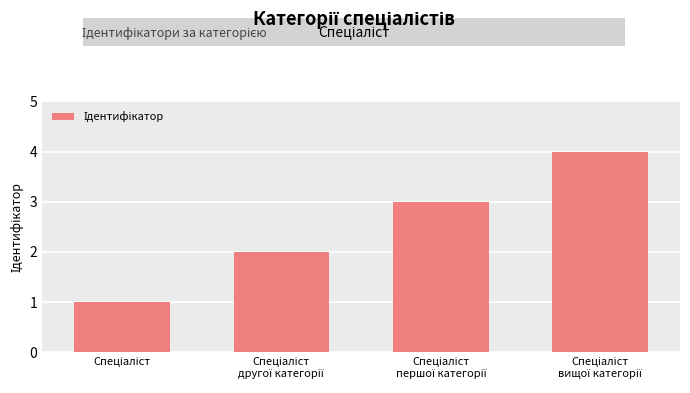

What is the maximum value shown in the chart?

4